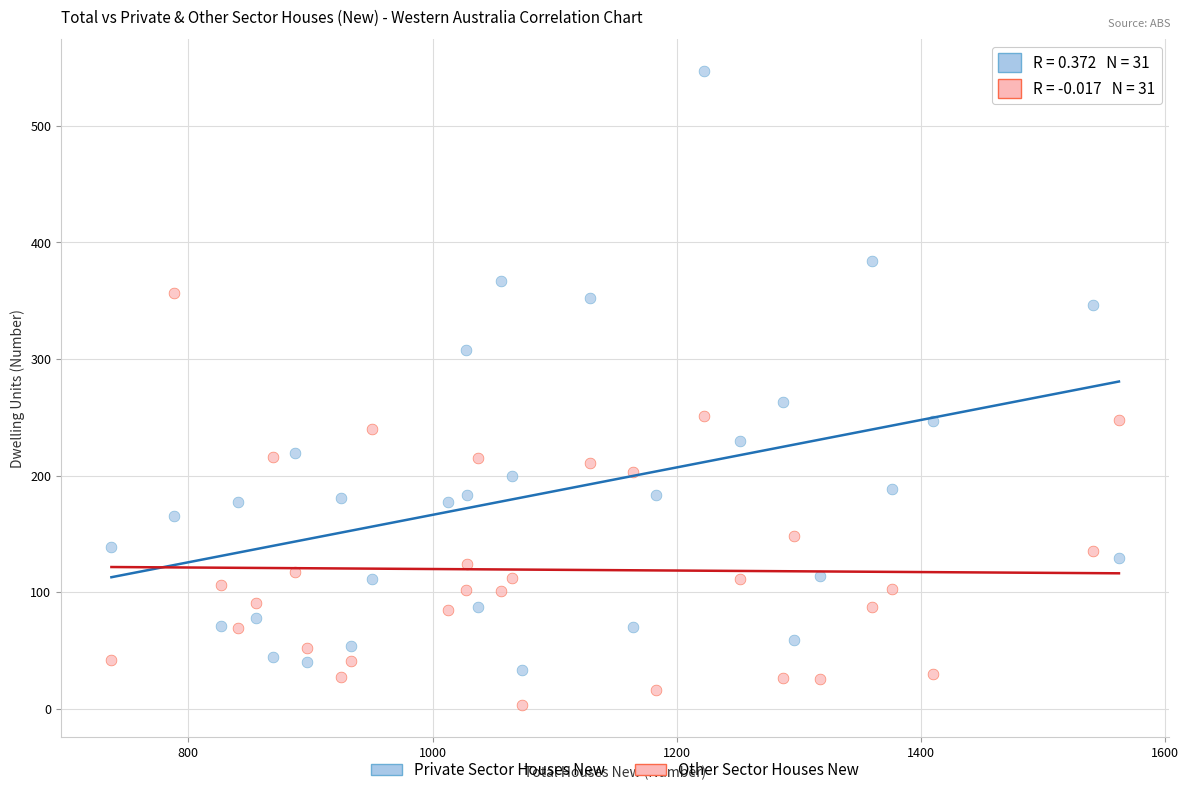

What are all the series names shown in the legend?

Private Sector Houses New, Other Sector Houses New